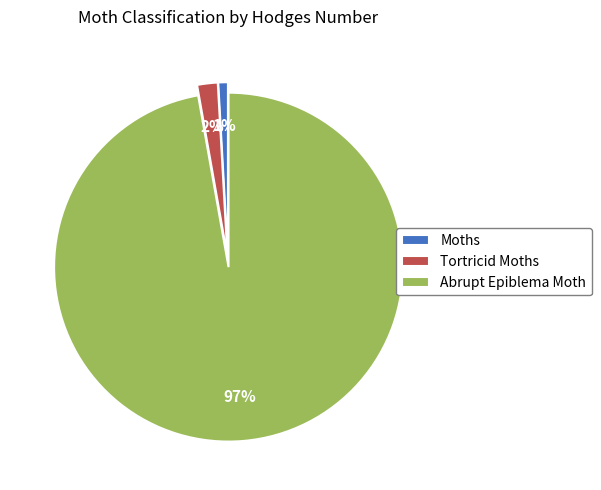

How many slices are in this pie chart?

3